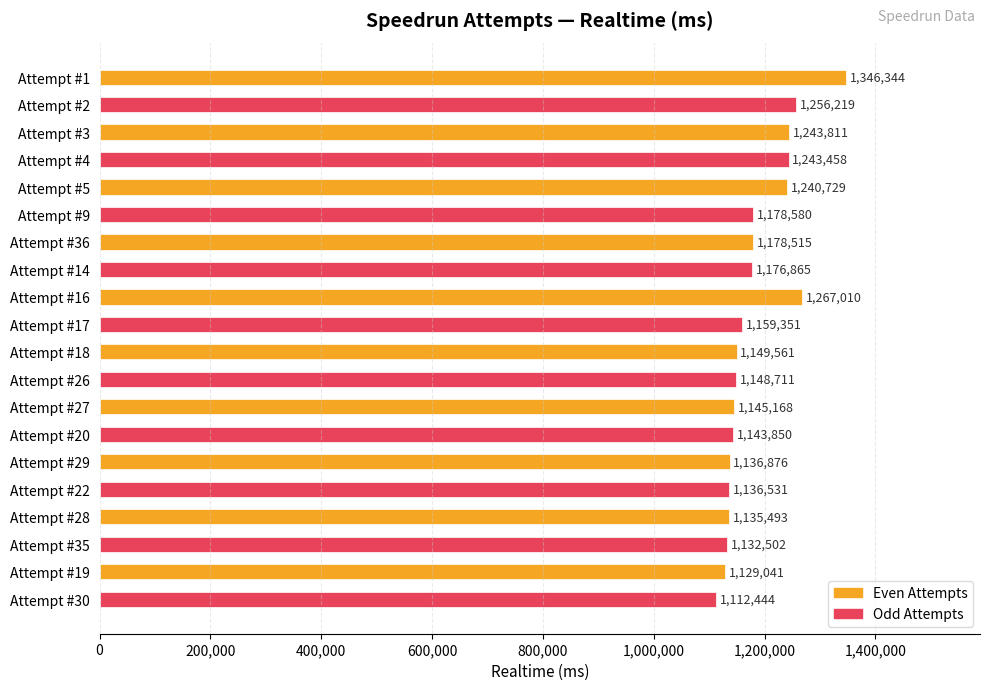

Is it true that the value at Attempt #1 is 1847506?

False